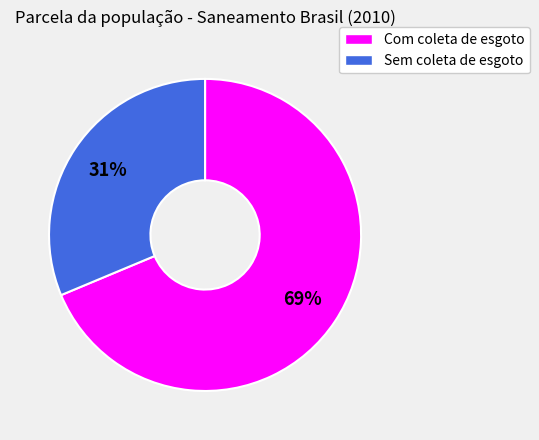

True or false: Com coleta de esgoto accounts for 69% of the total.

True